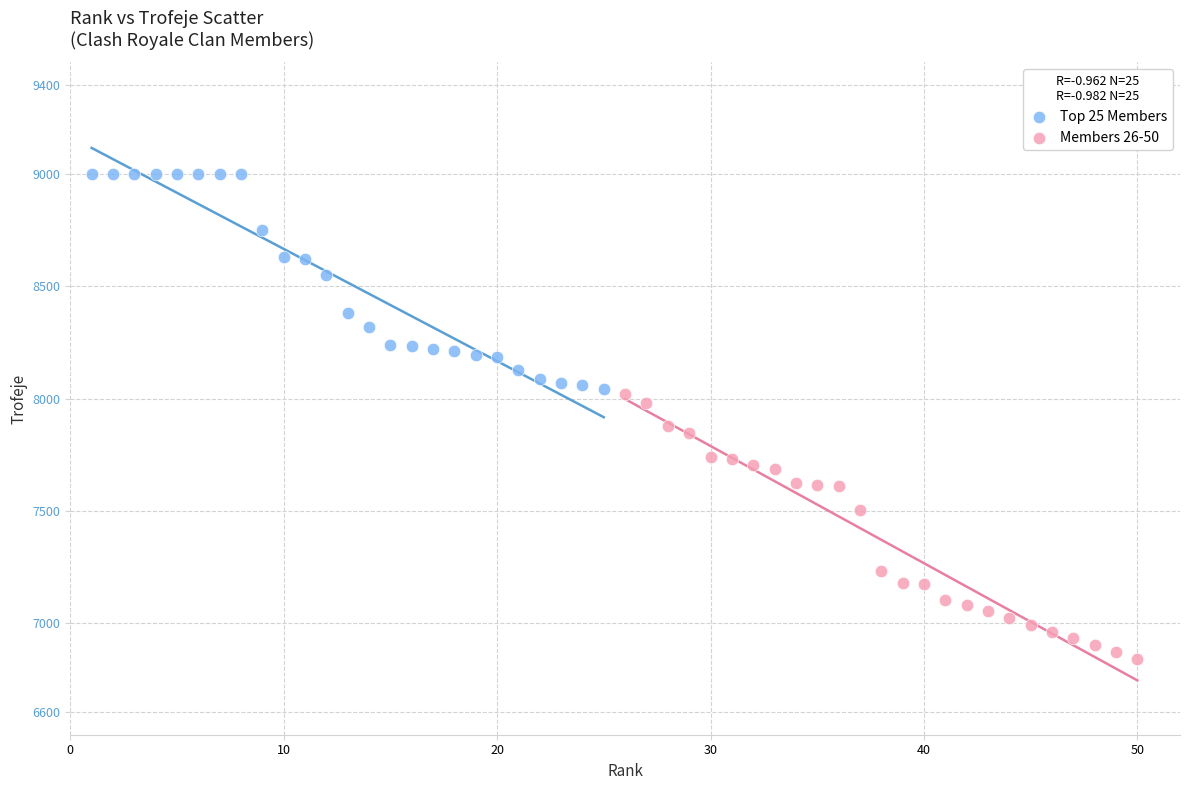

What are all the series names shown in the legend?

Top 25 Members, Members 26-50